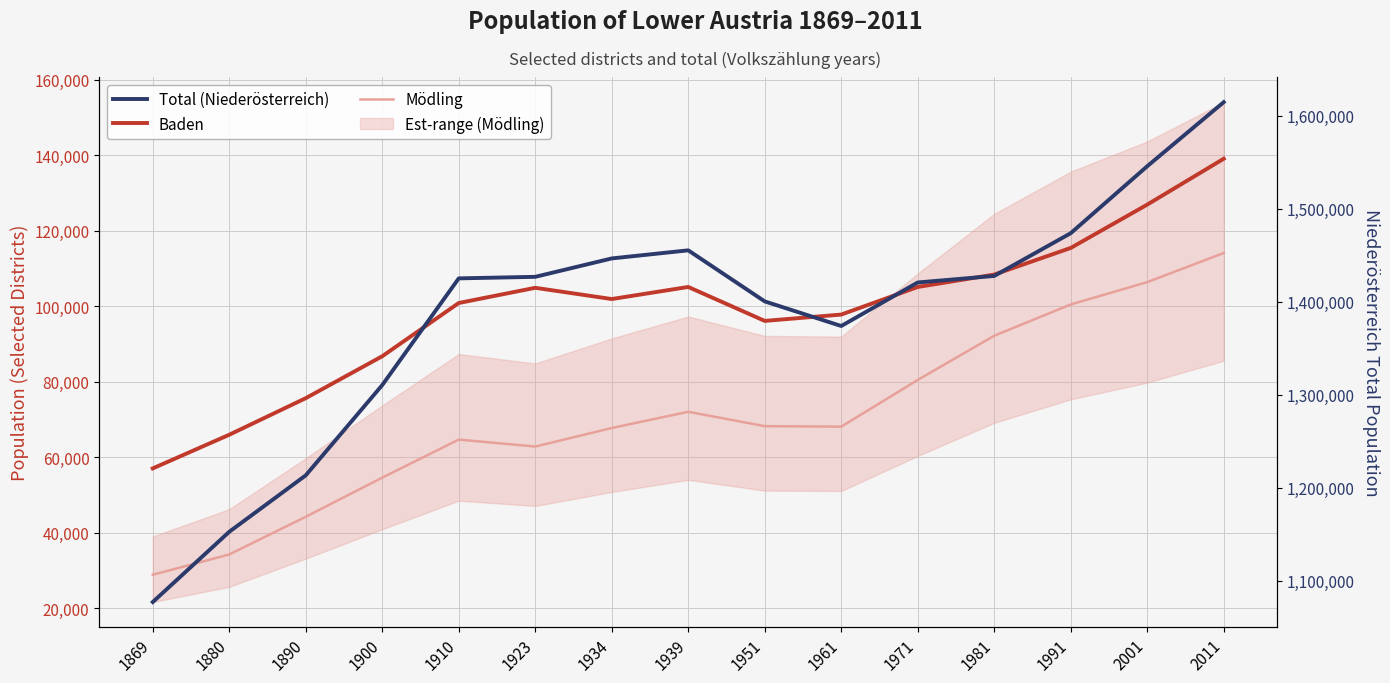

Does the chart display data point markers on the line(s)?

No